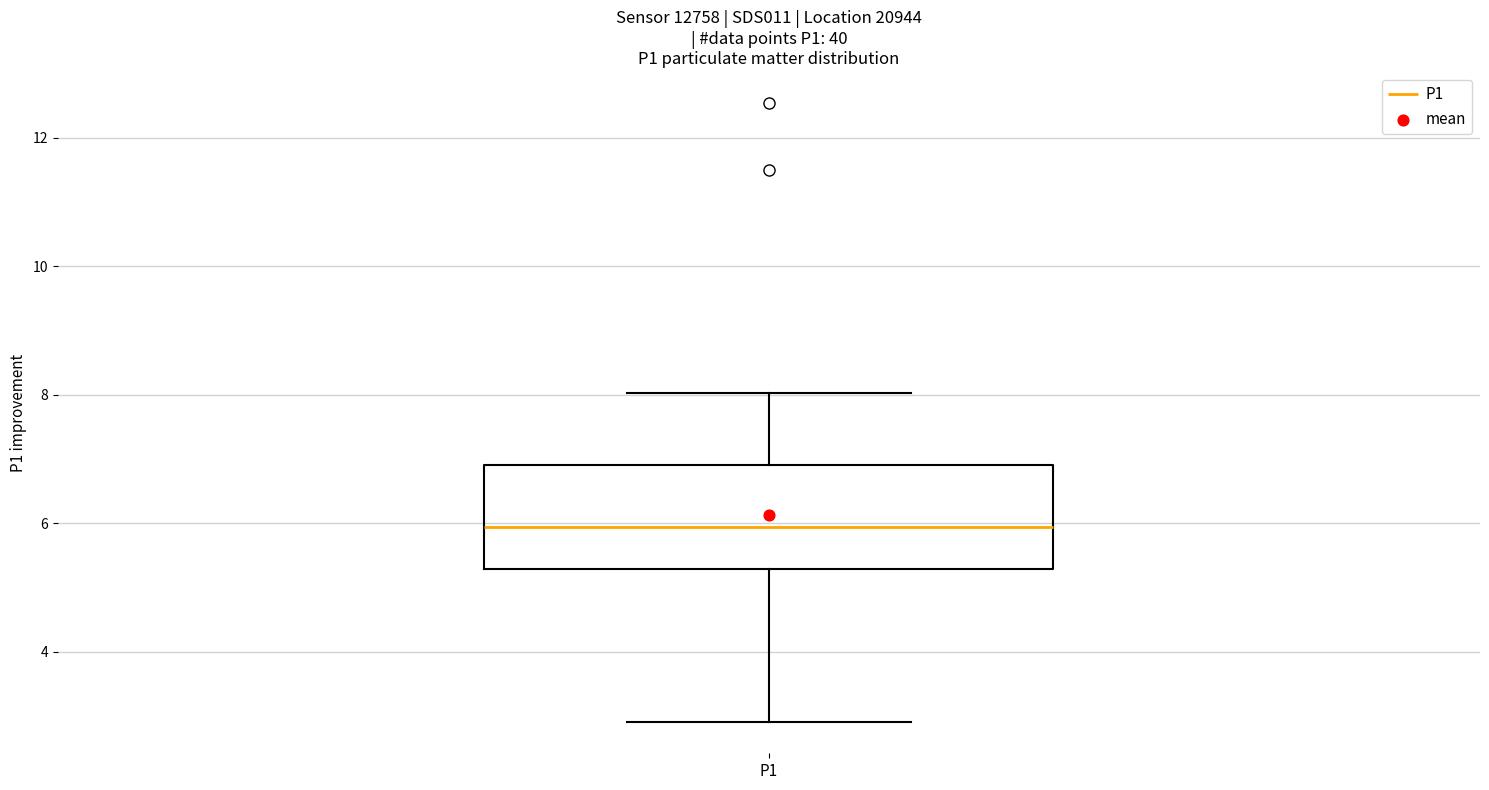

Transcribe this box plot: give where the median line is, the range the box spans, and where the two whiskers end, as read against the y-axis. The values are not printed on the chart, so give them approximately, as read against the axis.

median 6.0, box 5.2 to 7.0, whiskers 3.0 to 8.0